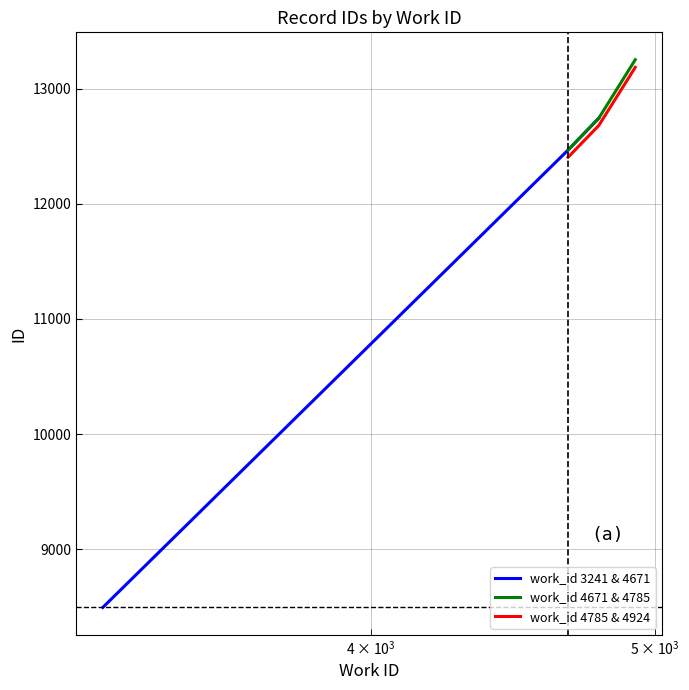

What is the value of the work_id 4671 & 4785 point at the 2nd from the left?

12742.5